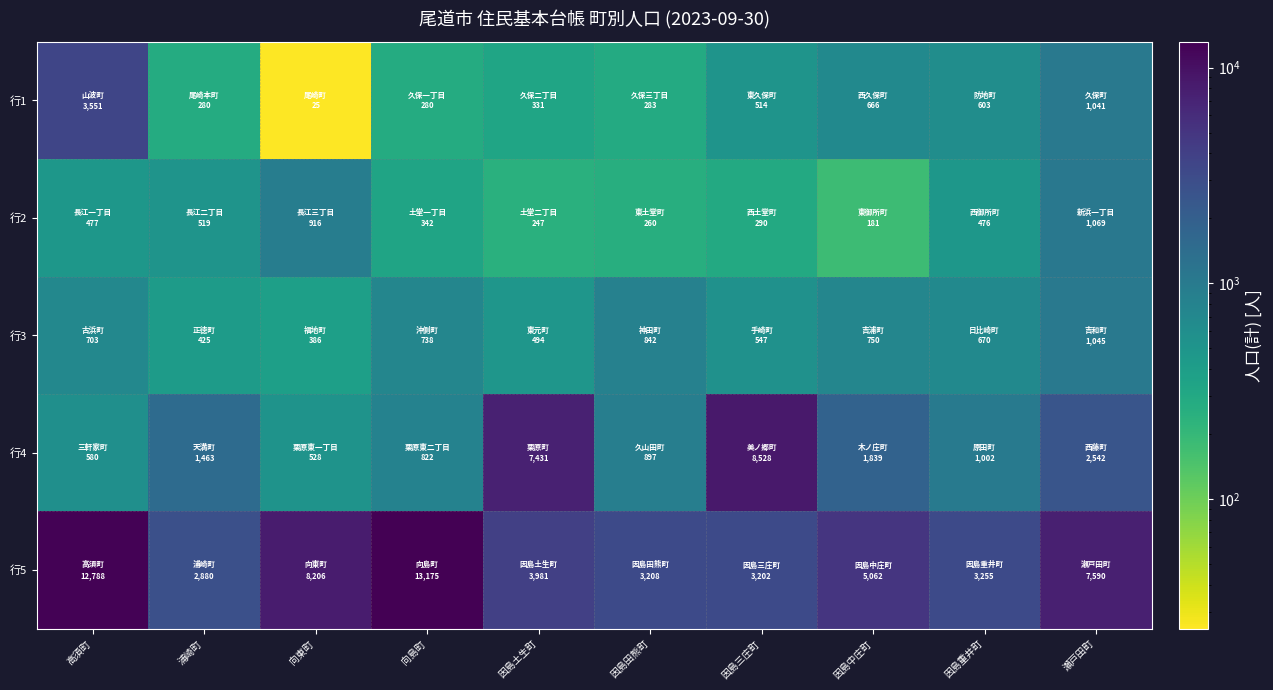

Reading right to left, transcribe all the data shown in this chart.

行1: 瀬戸田町=1041	因島重井町=603	因島中庄町=666	因島三庄町=514	因島田熊町=283	因島土生町=331	向島町=280	向東町=25	浦崎町=280	高須町=3551
行2: 瀬戸田町=1069	因島重井町=476	因島中庄町=181	因島三庄町=290	因島田熊町=260	因島土生町=247	向島町=342	向東町=916	浦崎町=519	高須町=477
行3: 瀬戸田町=1045	因島重井町=670	因島中庄町=750	因島三庄町=547	因島田熊町=842	因島土生町=494	向島町=738	向東町=386	浦崎町=425	高須町=703
行4: 瀬戸田町=2542	因島重井町=1002	因島中庄町=1839	因島三庄町=8528	因島田熊町=897	因島土生町=7431	向島町=822	向東町=528	浦崎町=1463	高須町=580
行5: 瀬戸田町=7590	因島重井町=3255	因島中庄町=5062	因島三庄町=3202	因島田熊町=3208	因島土生町=3981	向島町=13175	向東町=8206	浦崎町=2880	高須町=12788